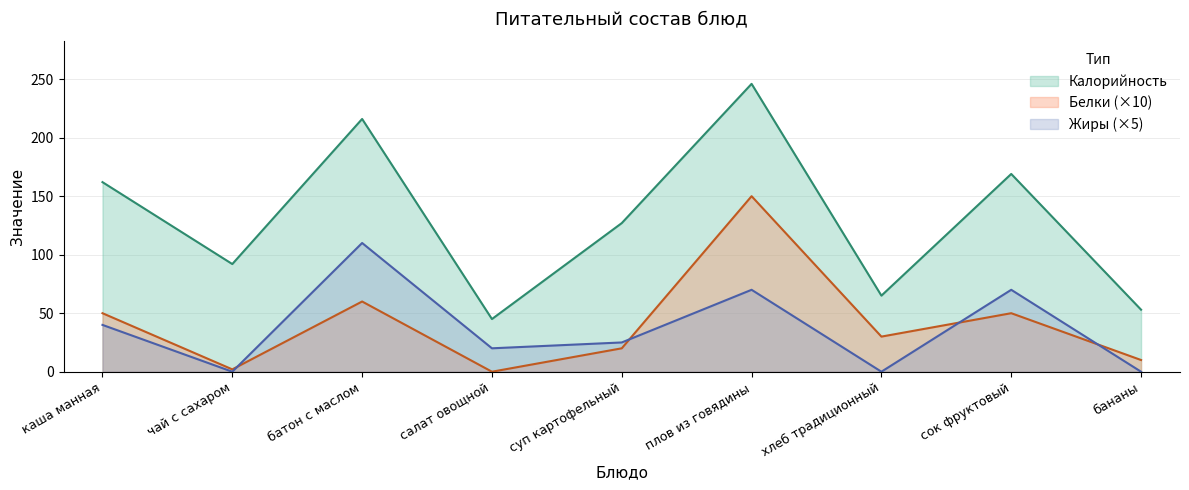

What is the value of the Белки point at the 6th from the left?

150